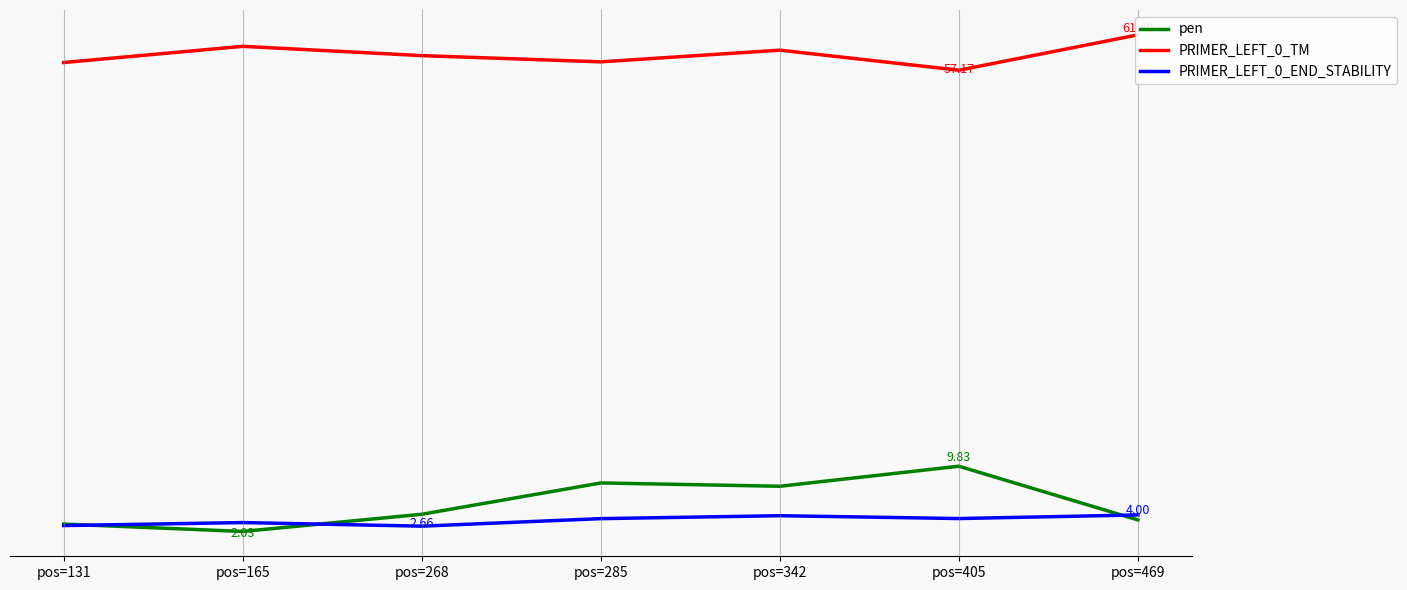

True or false: PRIMER_LEFT_0_TM and pen intersect in this chart.

False